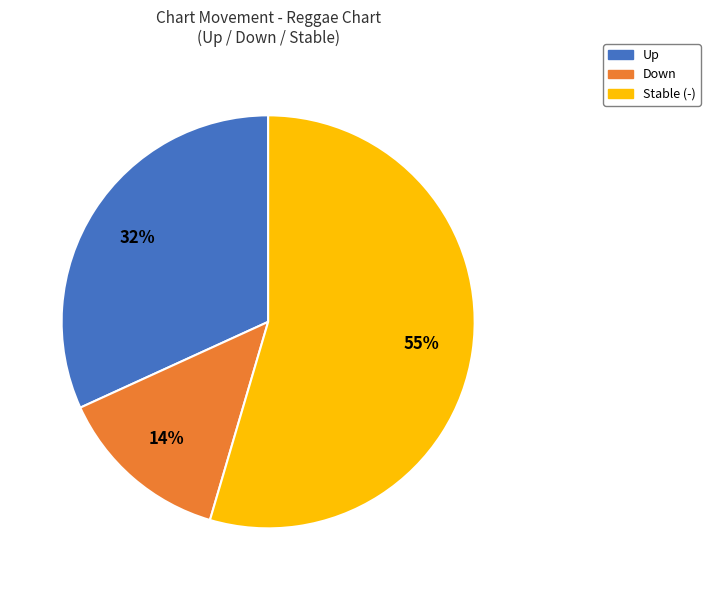

To the nearest percent, what is the average slice percentage?

33%